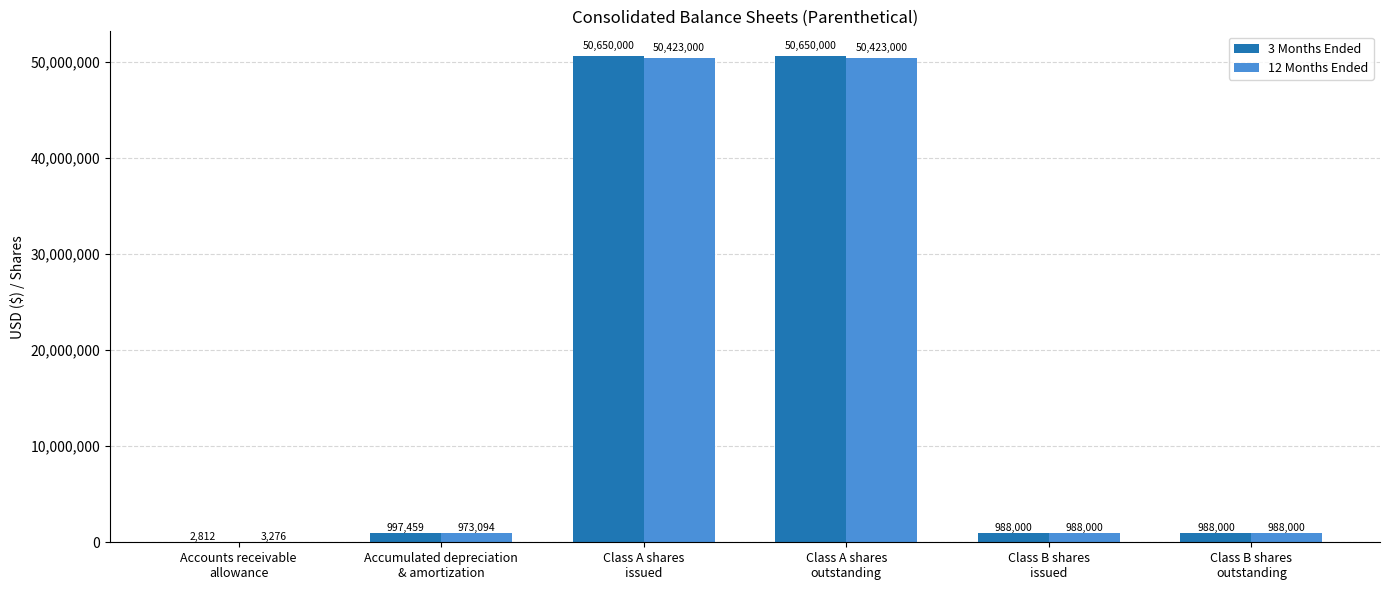

Reading right to left, list all the values displayed in this chart.

3 Months Ended: Class B shares
outstanding=988000	Class B shares
issued=988000	Class A shares
outstanding=50650000	Class A shares
issued=50650000	Accumulated depreciation
& amortization=997459	Accounts receivable
allowance=2812
12 Months Ended: Class B shares
outstanding=988000	Class B shares
issued=988000	Class A shares
outstanding=50423000	Class A shares
issued=50423000	Accumulated depreciation
& amortization=973094	Accounts receivable
allowance=3276